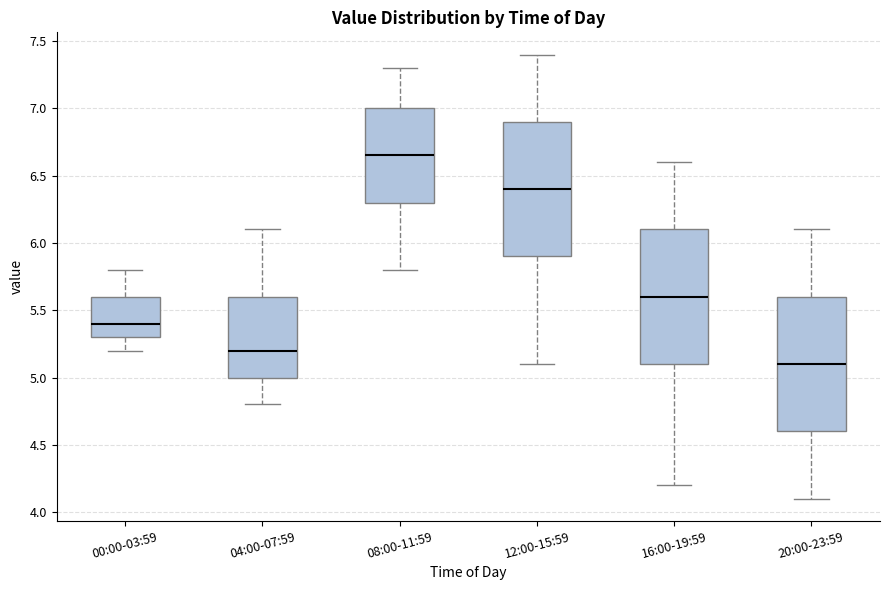

Reading left to right, read every box against the y-axis: the position of its median line, the range the box covers, and the ends of its whiskers. The values are not printed on the chart, so give them approximately, as read against the axis.

00:00-03:59: median 5.40, box 5.30 to 5.60, whiskers 5.20 to 5.80
04:00-07:59: median 5.20, box 5.00 to 5.60, whiskers 4.80 to 6.10
08:00-11:59: median 6.65, box 6.30 to 7.00, whiskers 5.80 to 7.30
12:00-15:59: median 6.40, box 5.90 to 6.90, whiskers 5.10 to 7.40
16:00-19:59: median 5.60, box 5.10 to 6.10, whiskers 4.20 to 6.60
20:00-23:59: median 5.10, box 4.60 to 5.60, whiskers 4.10 to 6.10